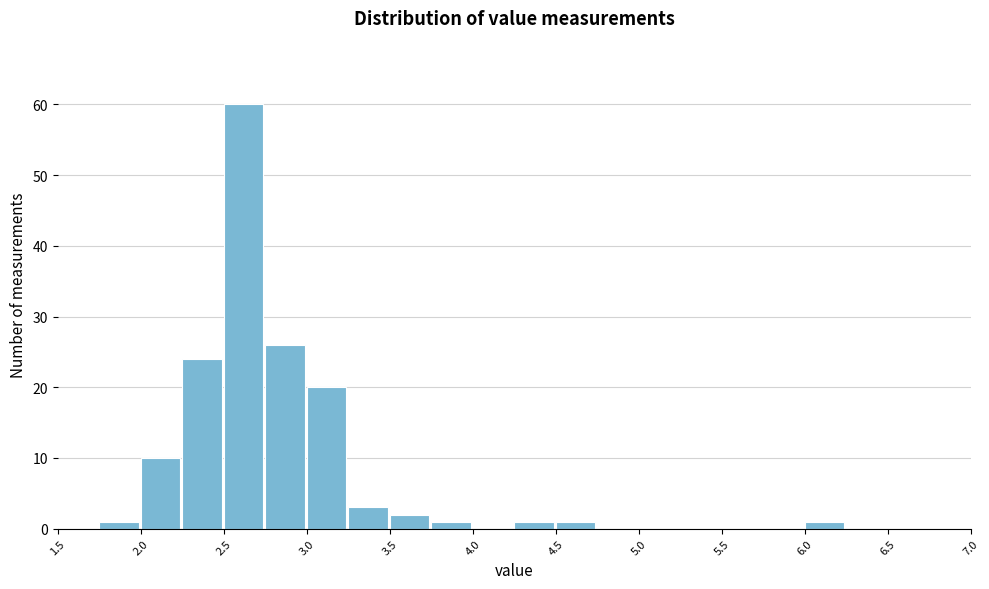

How tall is the bar that spans 2.00 to 2.25 on the x-axis? The values are not printed on the chart, so give them approximately, as read against the axis.

10